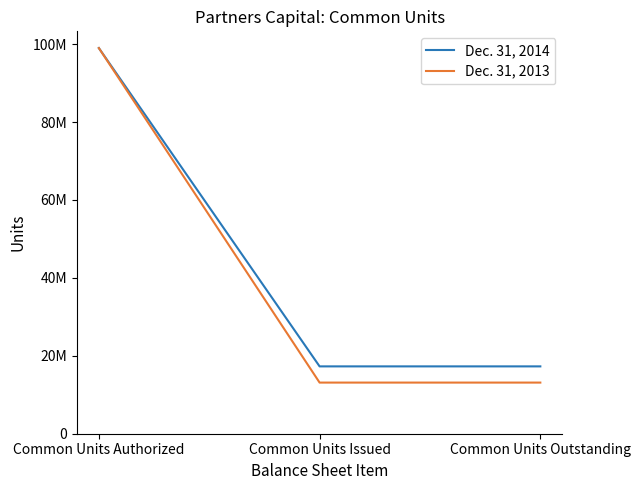

Between Common Units Authorized and Common Units Issued, which series saw the biggest shift?

Dec. 31, 2013